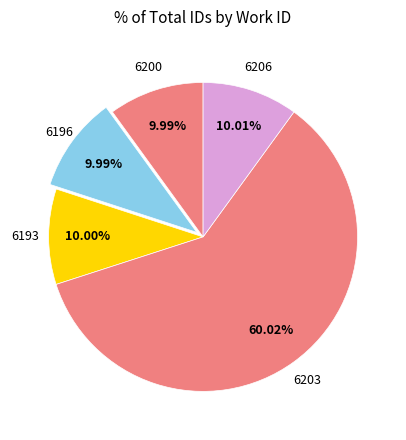

Which slice represents more than half of the pie?

6203